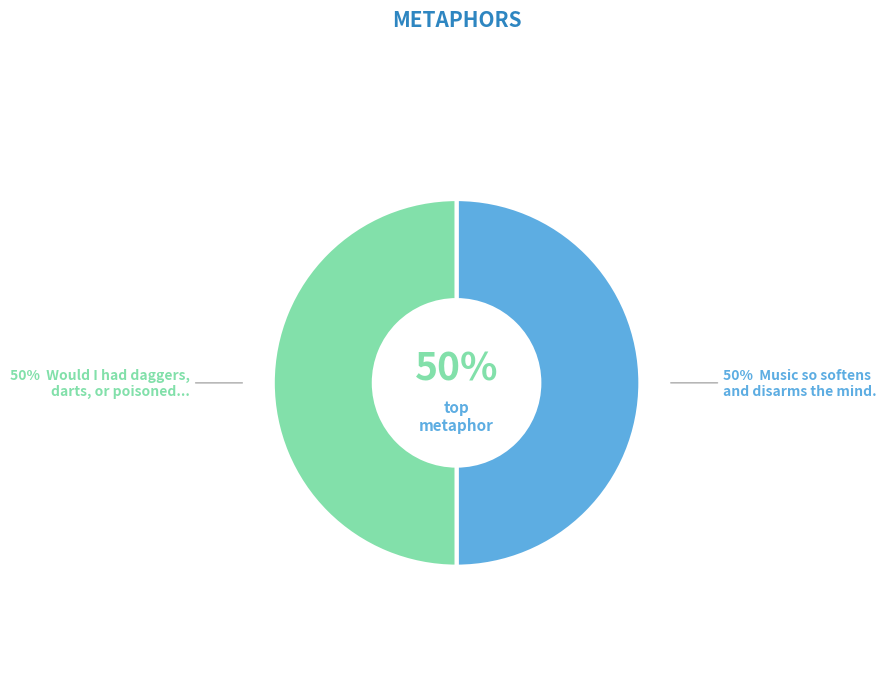

Is it true that Would I had daggers, darts, or poisoned darts is 62% of the pie?

False